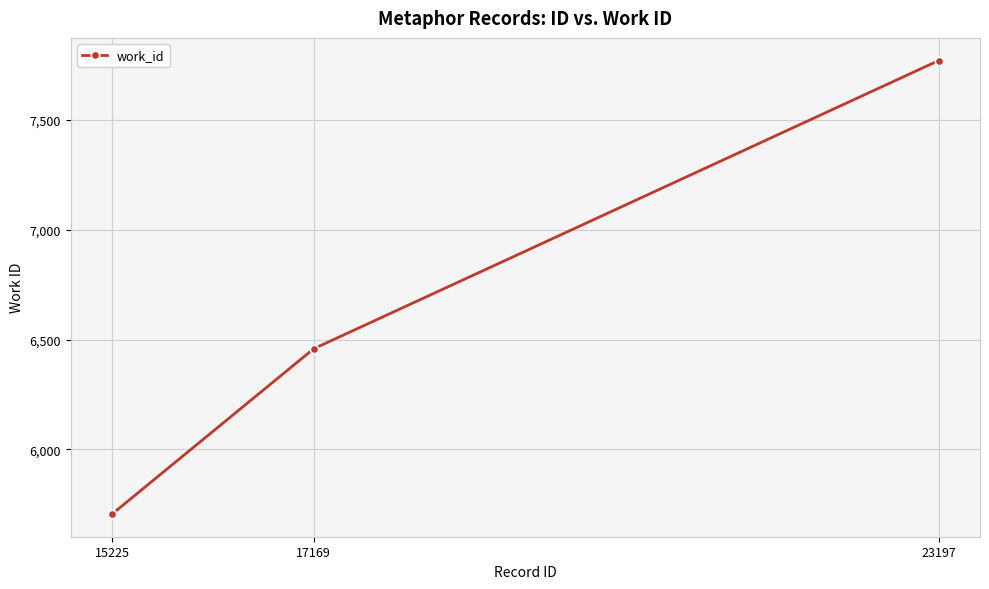

What is the average value?

6645